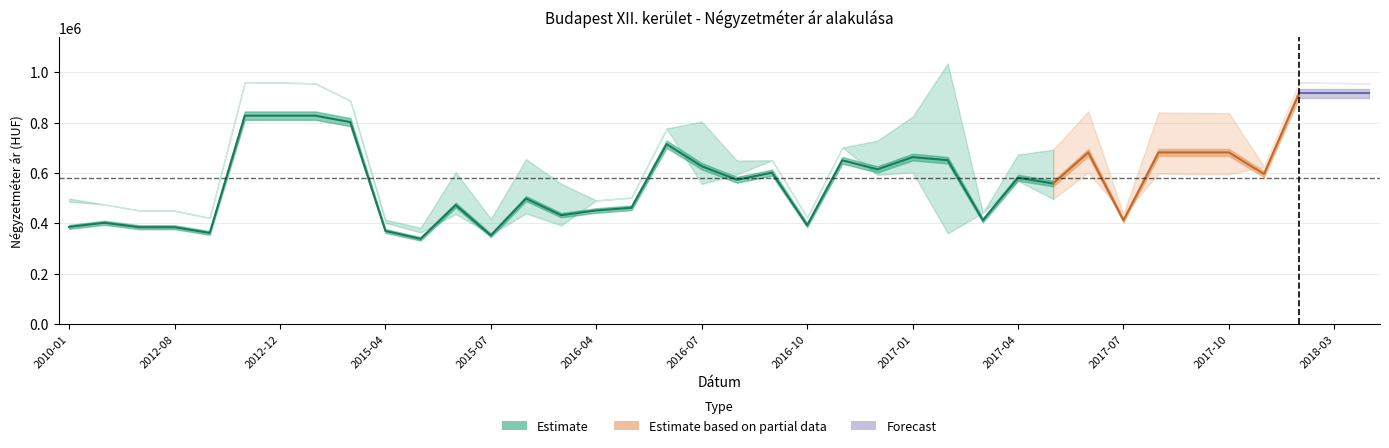

What is the difference between the highest and lowest values at 2012-07?

66394